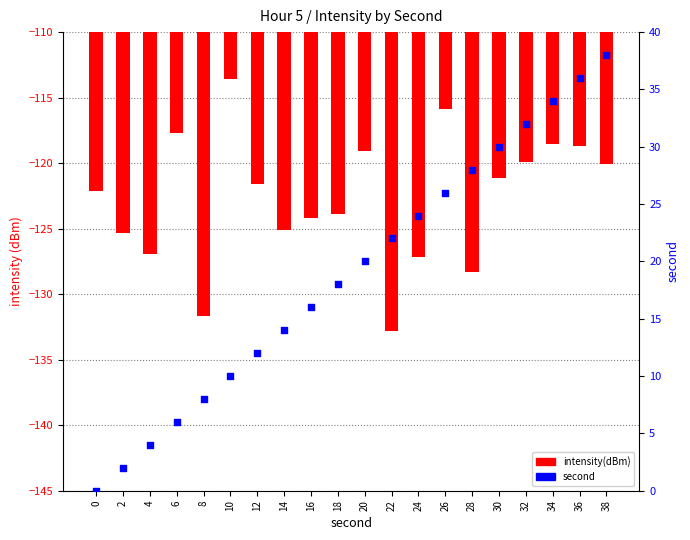

Which series has the largest total across all categories?

second